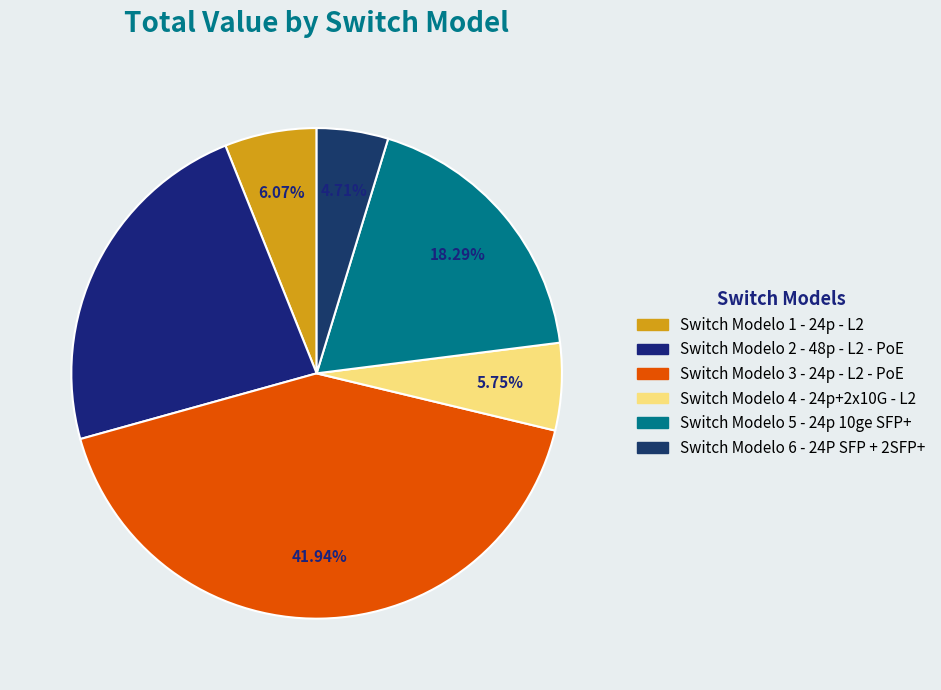

To the nearest percent, what is the combined percentage of Switch Modelo 2 - 48p - L2 - PoE and Switch Modelo 6 - 24P SFP + 2SFP+?

28%